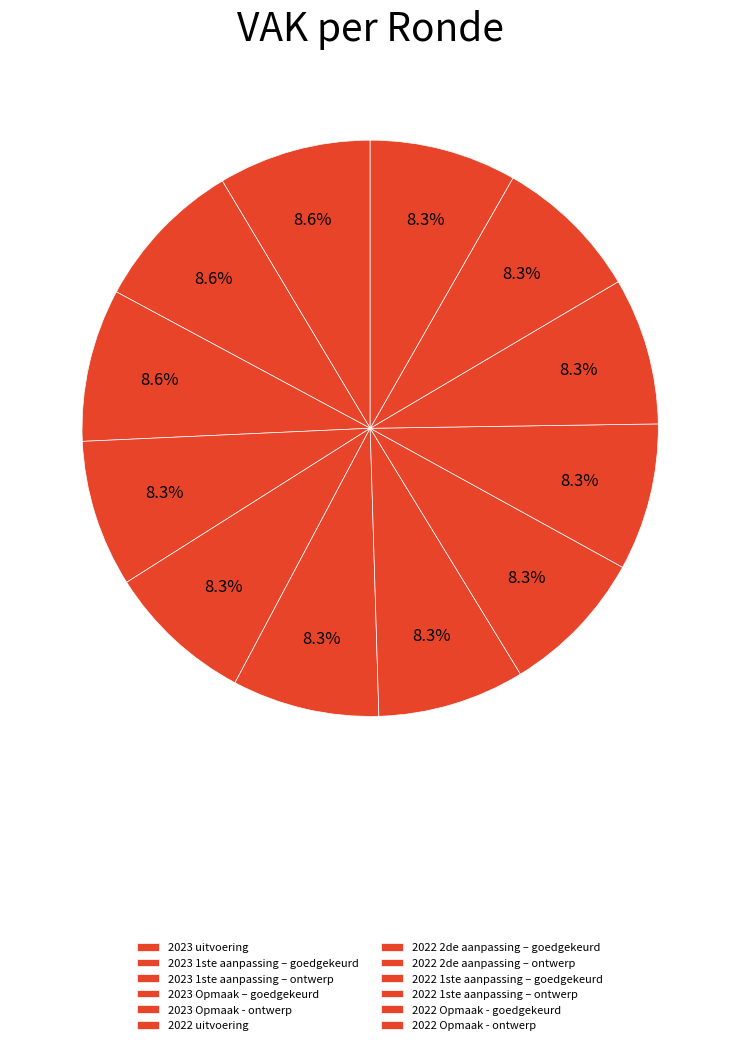

How much of the chart is everything except 2023 Opmaak – goedgekeurd?

91.7%